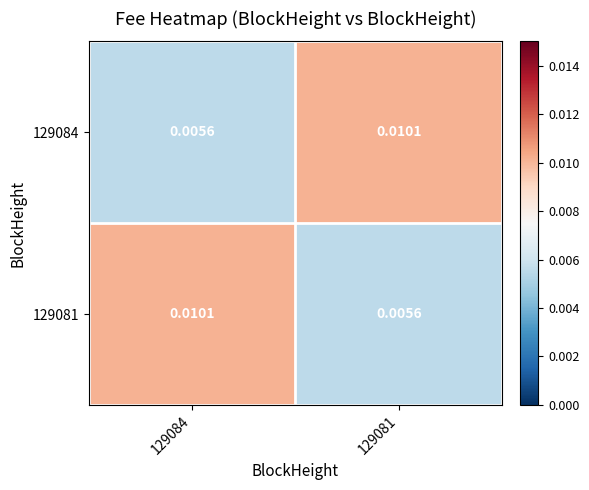

Rank the series at 129084 from lowest to highest value.

129084, 129081